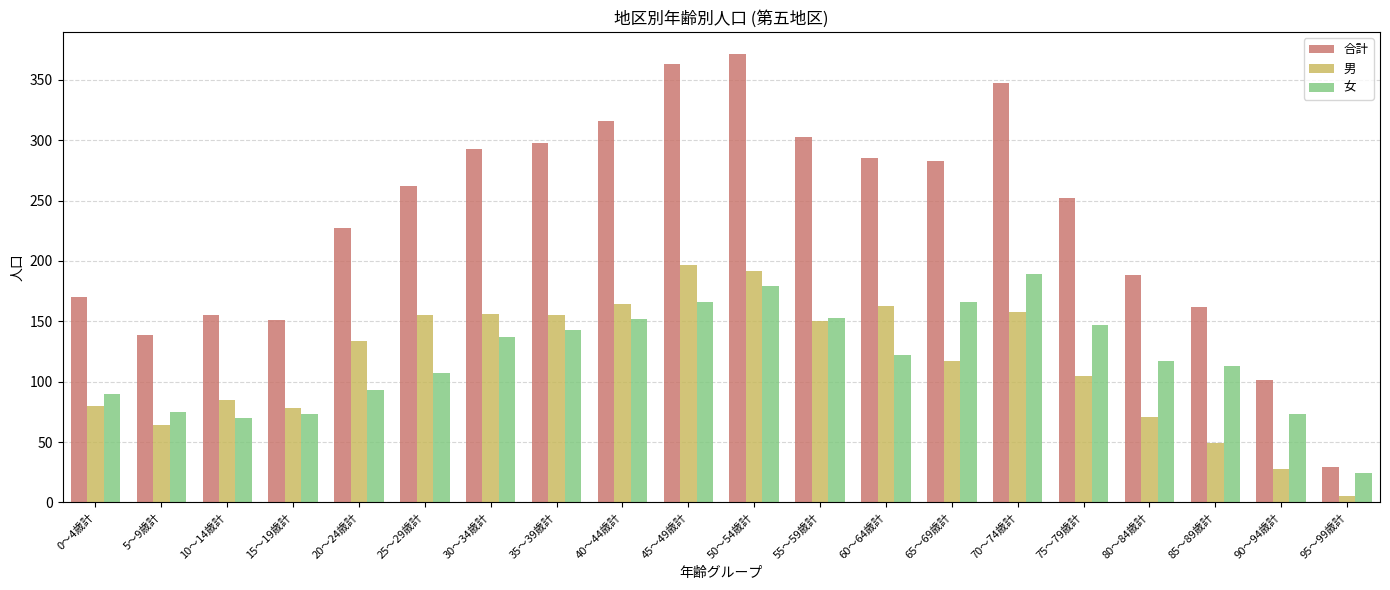

How many categories are shown in the chart?

20